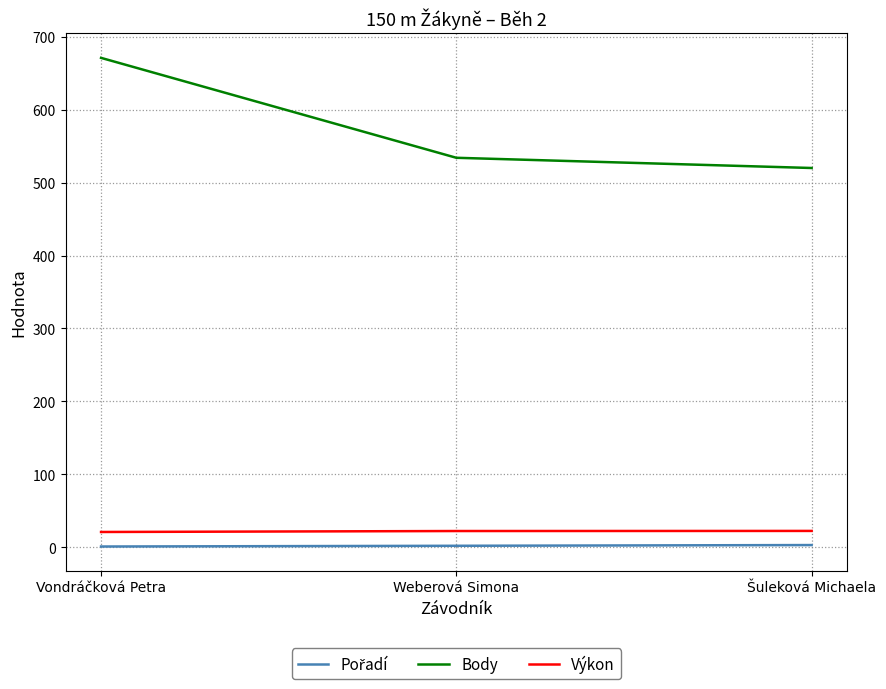

Count the Výkon values in the range 20 to 22.

1